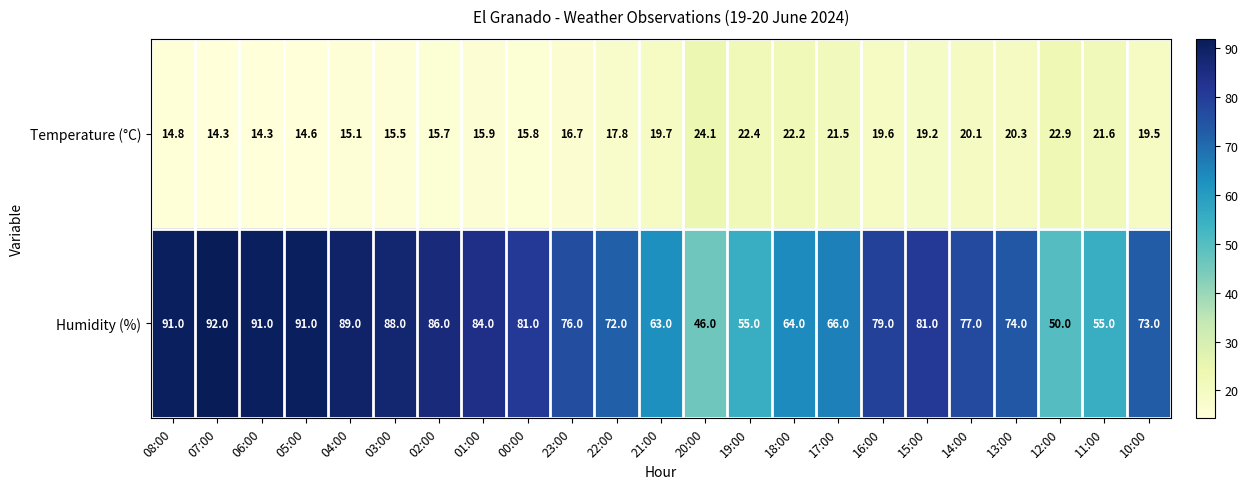

At which label does Humidity (%) first exceed 77?

08:00